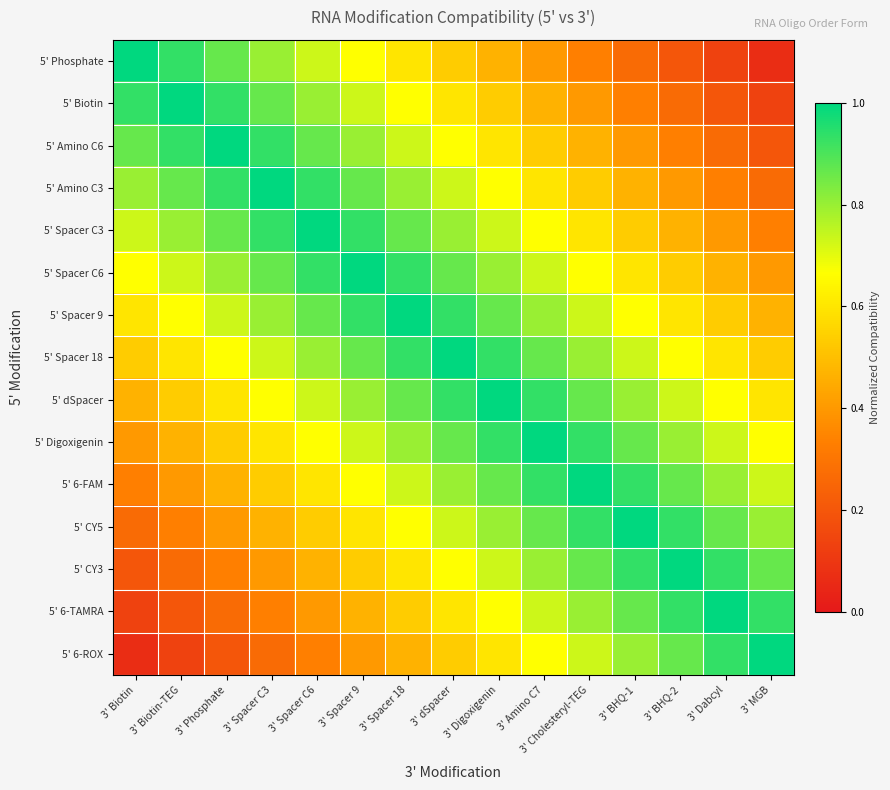

Reading left to right, what are all the values shown in this chart?

5' Phosphate: 3' Biotin=1.0	3' Biotin-TEG=0.9	3' Phosphate=0.9	3' Spacer C3=0.8	3' Spacer C6=0.7	3' Spacer 9=0.7	3' Spacer 18=0.6	3' dSpacer=0.5	3' Digoxigenin=0.5	3' Amino C7=0.4	3' Cholesteryl-TEG=0.3	3' BHQ-1=0.3	3' BHQ-2=0.2	3' Dabcyl=0.1	3' MGB=0.1
5' Biotin: 3' Biotin=0.9	3' Biotin-TEG=1.0	3' Phosphate=0.9	3' Spacer C3=0.9	3' Spacer C6=0.8	3' Spacer 9=0.7	3' Spacer 18=0.7	3' dSpacer=0.6	3' Digoxigenin=0.5	3' Amino C7=0.5	3' Cholesteryl-TEG=0.4	3' BHQ-1=0.3	3' BHQ-2=0.3	3' Dabcyl=0.2	3' MGB=0.1
5' Amino C6: 3' Biotin=0.9	3' Biotin-TEG=0.9	3' Phosphate=1.0	3' Spacer C3=0.9	3' Spacer C6=0.9	3' Spacer 9=0.8	3' Spacer 18=0.7	3' dSpacer=0.7	3' Digoxigenin=0.6	3' Amino C7=0.5	3' Cholesteryl-TEG=0.5	3' BHQ-1=0.4	3' BHQ-2=0.3	3' Dabcyl=0.3	3' MGB=0.2
5' Amino C3: 3' Biotin=0.8	3' Biotin-TEG=0.9	3' Phosphate=0.9	3' Spacer C3=1.0	3' Spacer C6=0.9	3' Spacer 9=0.9	3' Spacer 18=0.8	3' dSpacer=0.7	3' Digoxigenin=0.7	3' Amino C7=0.6	3' Cholesteryl-TEG=0.5	3' BHQ-1=0.5	3' BHQ-2=0.4	3' Dabcyl=0.3	3' MGB=0.3
5' Spacer C3: 3' Biotin=0.7	3' Biotin-TEG=0.8	3' Phosphate=0.9	3' Spacer C3=0.9	3' Spacer C6=1.0	3' Spacer 9=0.9	3' Spacer 18=0.9	3' dSpacer=0.8	3' Digoxigenin=0.7	3' Amino C7=0.7	3' Cholesteryl-TEG=0.6	3' BHQ-1=0.5	3' BHQ-2=0.5	3' Dabcyl=0.4	3' MGB=0.3
5' Spacer C6: 3' Biotin=0.7	3' Biotin-TEG=0.7	3' Phosphate=0.8	3' Spacer C3=0.9	3' Spacer C6=0.9	3' Spacer 9=1.0	3' Spacer 18=0.9	3' dSpacer=0.9	3' Digoxigenin=0.8	3' Amino C7=0.7	3' Cholesteryl-TEG=0.7	3' BHQ-1=0.6	3' BHQ-2=0.5	3' Dabcyl=0.5	3' MGB=0.4
5' Spacer 9: 3' Biotin=0.6	3' Biotin-TEG=0.7	3' Phosphate=0.7	3' Spacer C3=0.8	3' Spacer C6=0.9	3' Spacer 9=0.9	3' Spacer 18=1.0	3' dSpacer=0.9	3' Digoxigenin=0.9	3' Amino C7=0.8	3' Cholesteryl-TEG=0.7	3' BHQ-1=0.7	3' BHQ-2=0.6	3' Dabcyl=0.5	3' MGB=0.5
5' Spacer 18: 3' Biotin=0.5	3' Biotin-TEG=0.6	3' Phosphate=0.7	3' Spacer C3=0.7	3' Spacer C6=0.8	3' Spacer 9=0.9	3' Spacer 18=0.9	3' dSpacer=1.0	3' Digoxigenin=0.9	3' Amino C7=0.9	3' Cholesteryl-TEG=0.8	3' BHQ-1=0.7	3' BHQ-2=0.7	3' Dabcyl=0.6	3' MGB=0.5
5' dSpacer: 3' Biotin=0.5	3' Biotin-TEG=0.5	3' Phosphate=0.6	3' Spacer C3=0.7	3' Spacer C6=0.7	3' Spacer 9=0.8	3' Spacer 18=0.9	3' dSpacer=0.9	3' Digoxigenin=1.0	3' Amino C7=0.9	3' Cholesteryl-TEG=0.9	3' BHQ-1=0.8	3' BHQ-2=0.7	3' Dabcyl=0.7	3' MGB=0.6
5' Digoxigenin: 3' Biotin=0.4	3' Biotin-TEG=0.5	3' Phosphate=0.5	3' Spacer C3=0.6	3' Spacer C6=0.7	3' Spacer 9=0.7	3' Spacer 18=0.8	3' dSpacer=0.9	3' Digoxigenin=0.9	3' Amino C7=1.0	3' Cholesteryl-TEG=0.9	3' BHQ-1=0.9	3' BHQ-2=0.8	3' Dabcyl=0.7	3' MGB=0.7
5' 6-FAM: 3' Biotin=0.3	3' Biotin-TEG=0.4	3' Phosphate=0.5	3' Spacer C3=0.5	3' Spacer C6=0.6	3' Spacer 9=0.7	3' Spacer 18=0.7	3' dSpacer=0.8	3' Digoxigenin=0.9	3' Amino C7=0.9	3' Cholesteryl-TEG=1.0	3' BHQ-1=0.9	3' BHQ-2=0.9	3' Dabcyl=0.8	3' MGB=0.7
5' CY5: 3' Biotin=0.3	3' Biotin-TEG=0.3	3' Phosphate=0.4	3' Spacer C3=0.5	3' Spacer C6=0.5	3' Spacer 9=0.6	3' Spacer 18=0.7	3' dSpacer=0.7	3' Digoxigenin=0.8	3' Amino C7=0.9	3' Cholesteryl-TEG=0.9	3' BHQ-1=1.0	3' BHQ-2=0.9	3' Dabcyl=0.9	3' MGB=0.8
5' CY3: 3' Biotin=0.2	3' Biotin-TEG=0.3	3' Phosphate=0.3	3' Spacer C3=0.4	3' Spacer C6=0.5	3' Spacer 9=0.5	3' Spacer 18=0.6	3' dSpacer=0.7	3' Digoxigenin=0.7	3' Amino C7=0.8	3' Cholesteryl-TEG=0.9	3' BHQ-1=0.9	3' BHQ-2=1.0	3' Dabcyl=0.9	3' MGB=0.9
5' 6-TAMRA: 3' Biotin=0.1	3' Biotin-TEG=0.2	3' Phosphate=0.3	3' Spacer C3=0.3	3' Spacer C6=0.4	3' Spacer 9=0.5	3' Spacer 18=0.5	3' dSpacer=0.6	3' Digoxigenin=0.7	3' Amino C7=0.7	3' Cholesteryl-TEG=0.8	3' BHQ-1=0.9	3' BHQ-2=0.9	3' Dabcyl=1.0	3' MGB=0.9
5' 6-ROX: 3' Biotin=0.1	3' Biotin-TEG=0.1	3' Phosphate=0.2	3' Spacer C3=0.3	3' Spacer C6=0.3	3' Spacer 9=0.4	3' Spacer 18=0.5	3' dSpacer=0.5	3' Digoxigenin=0.6	3' Amino C7=0.7	3' Cholesteryl-TEG=0.7	3' BHQ-1=0.8	3' BHQ-2=0.9	3' Dabcyl=0.9	3' MGB=1.0